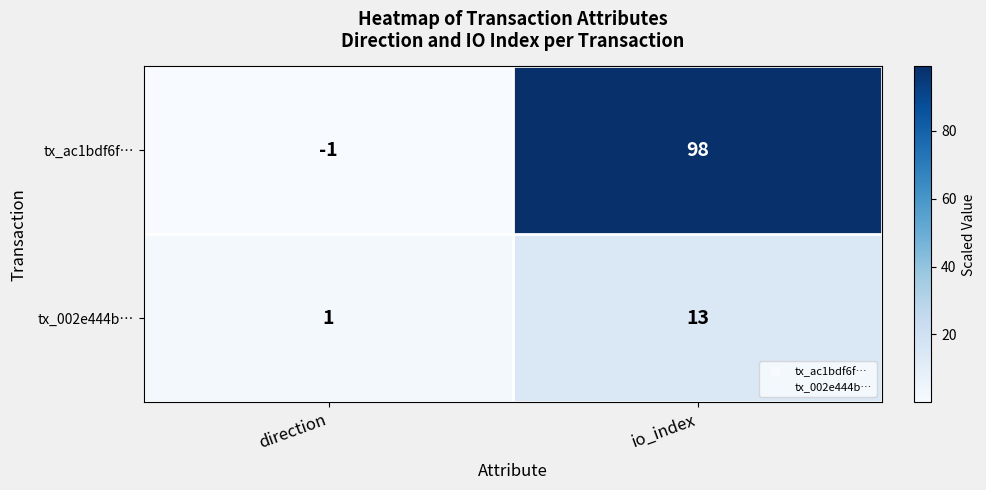

Which series has the largest total across all categories?

tx_ac1bdf6f…